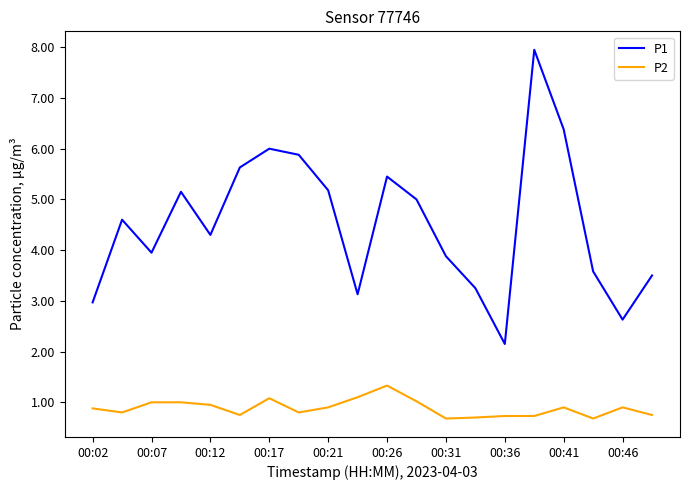

Rank the series by their maximum value, from lowest to highest.

P2, P1